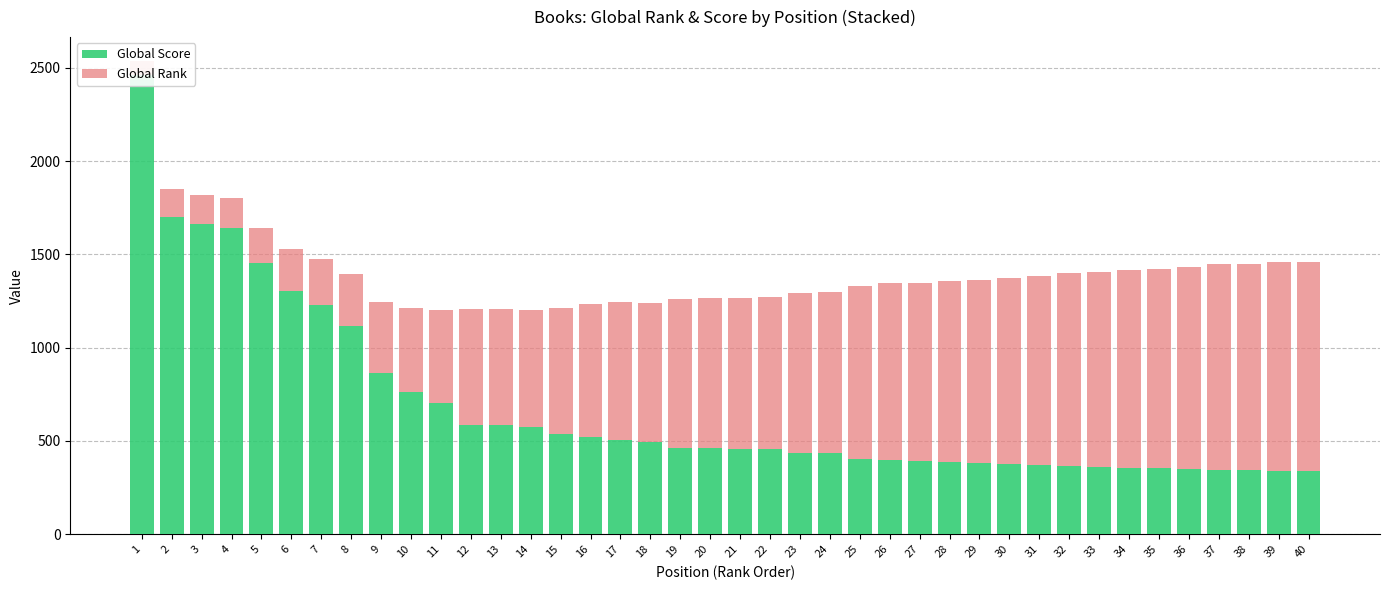

What is the difference between the maximum and minimum values in the Global Score series?

2121